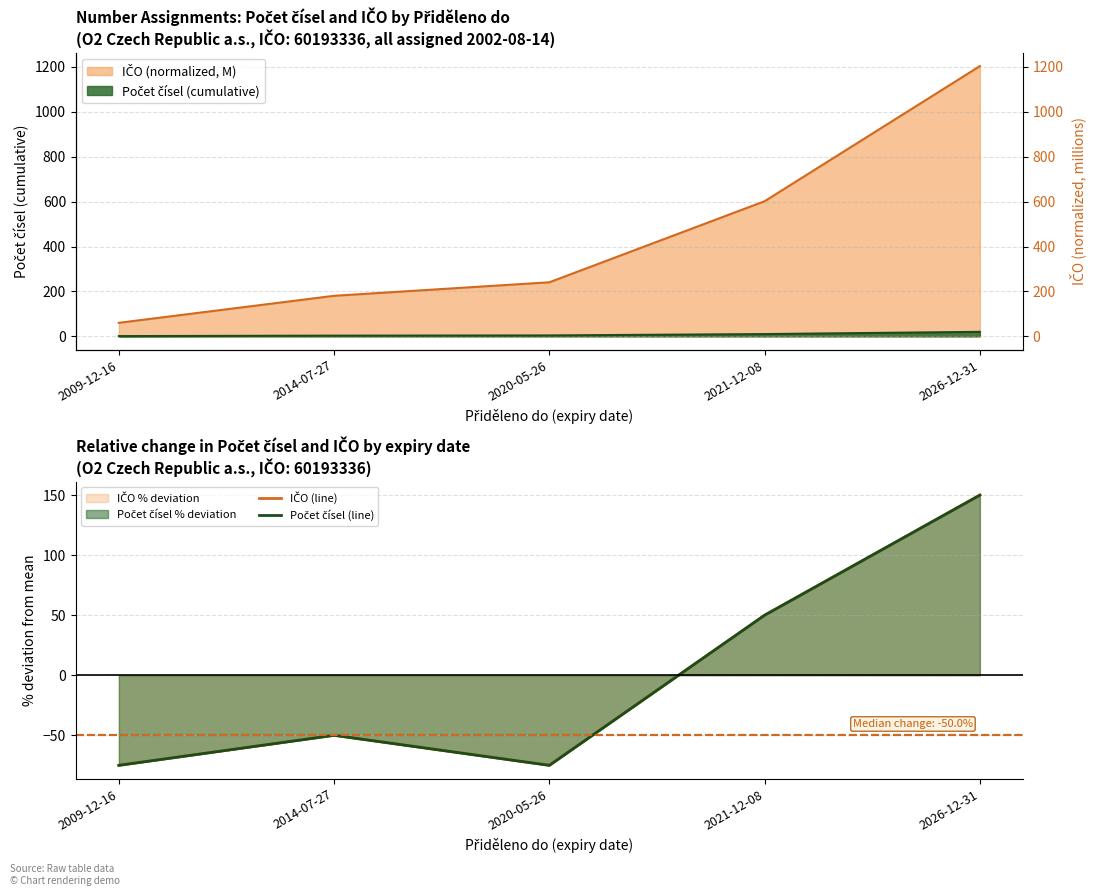

How many values in IČO (line) are above zero?

2